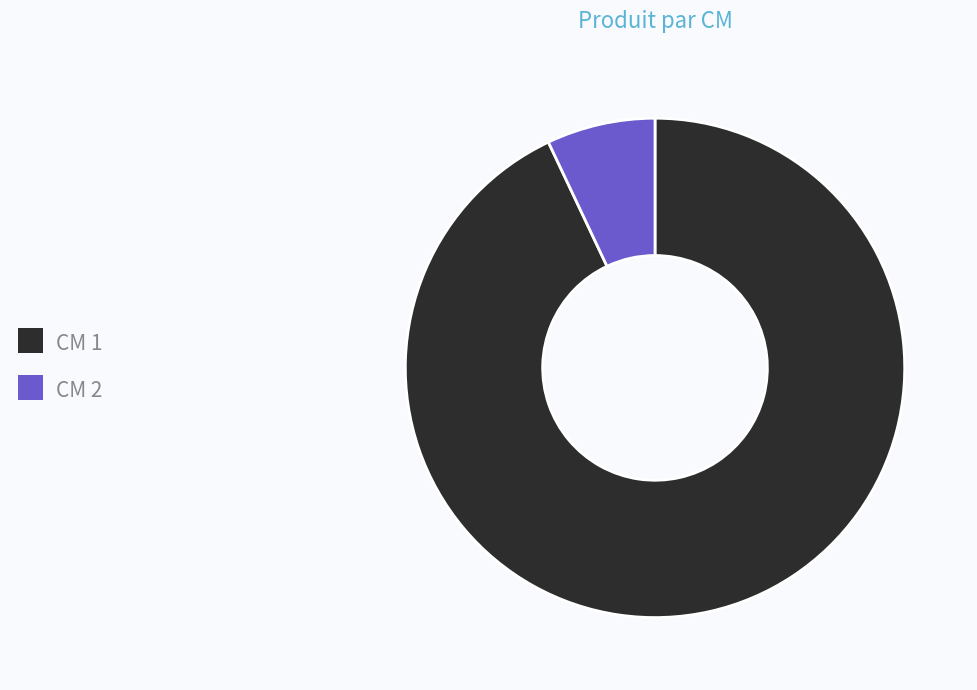

Does any single category account for the majority?

Yes